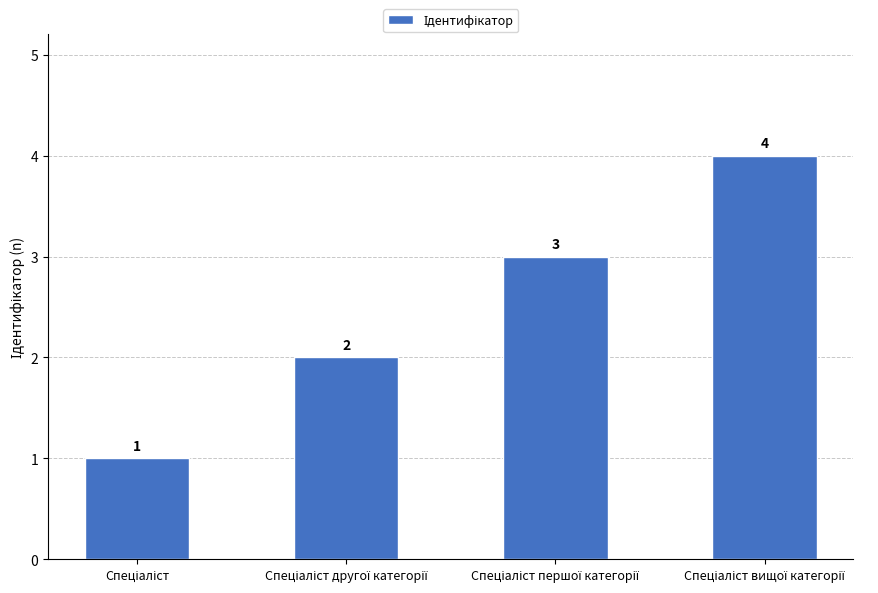

Reading left to right, what are all the values shown in this chart?

1	2	3	4